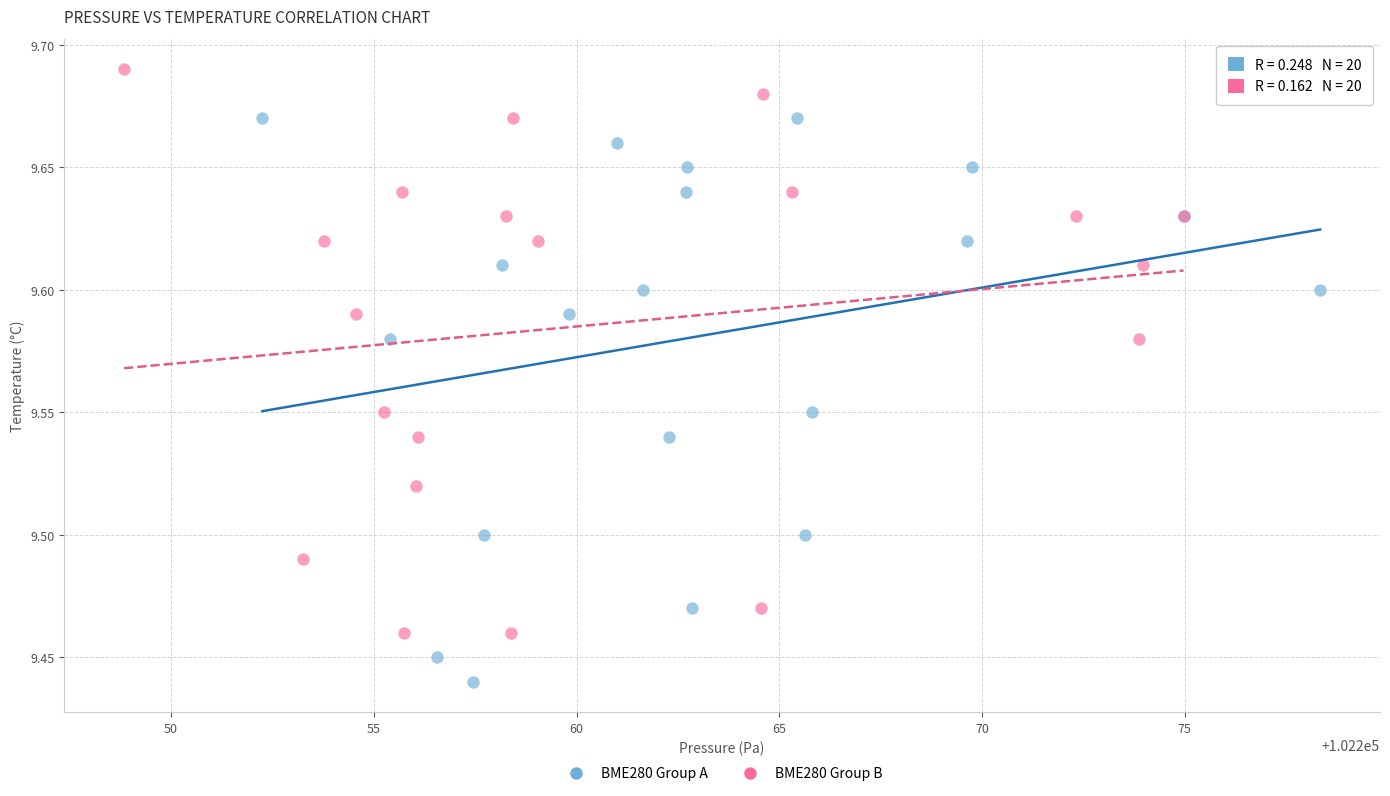

Which series contains the lowest Y value?

BME280 Group A